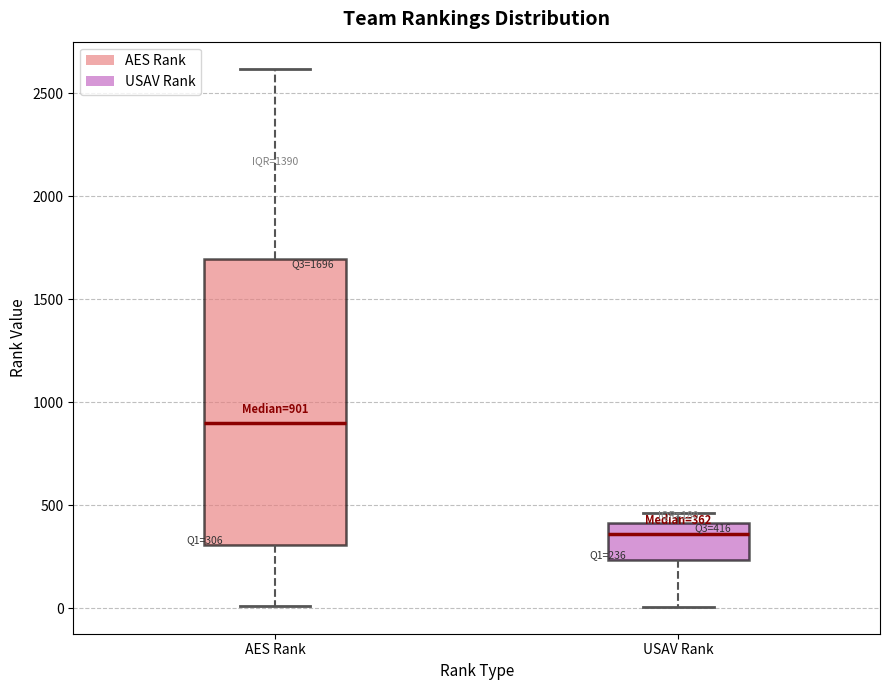

Which box's median line is the highest?

AES Rank